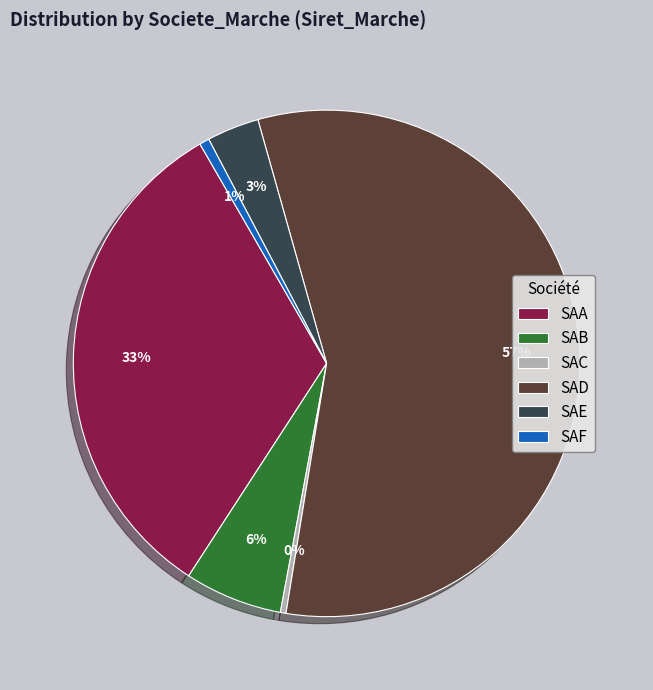

To the nearest percent, what percentage of the pie is SAA?

33%